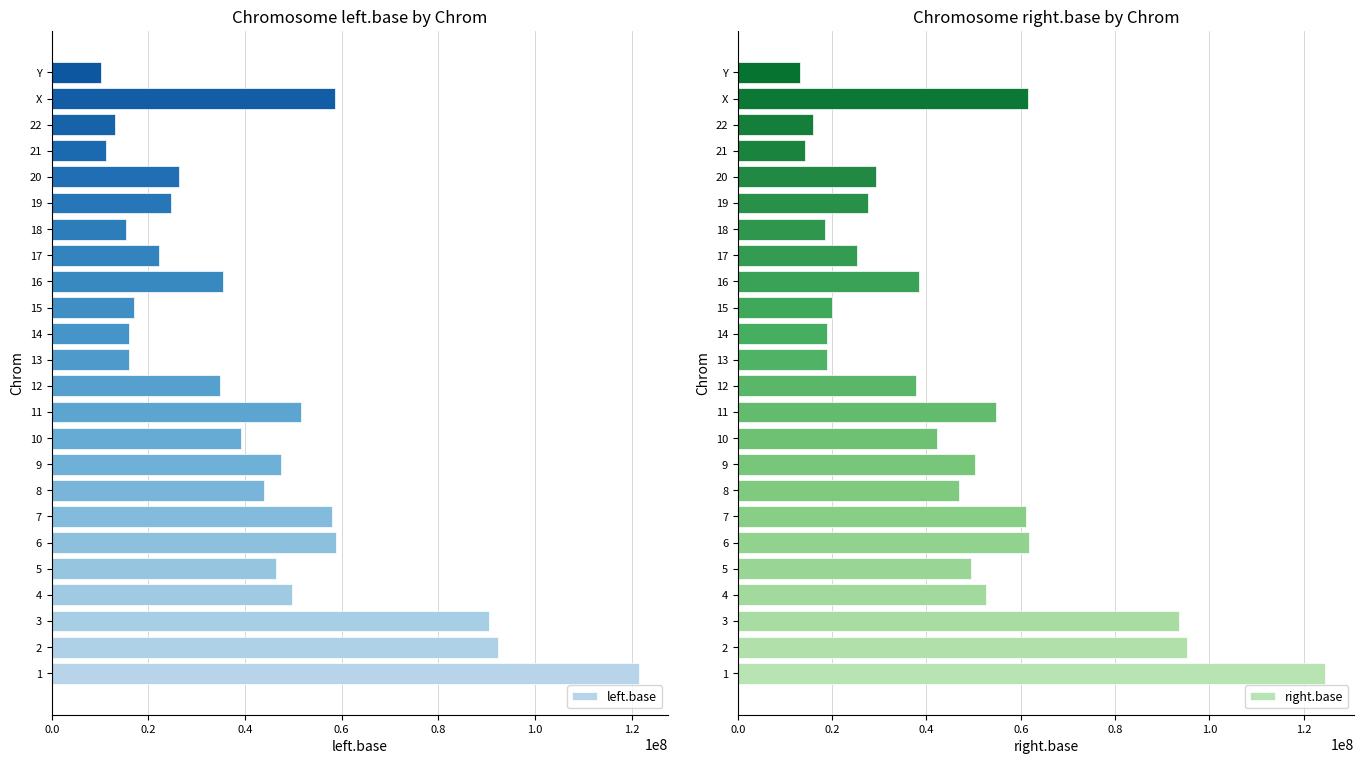

What is the difference between the left.base values at 7 and 15?

41054331